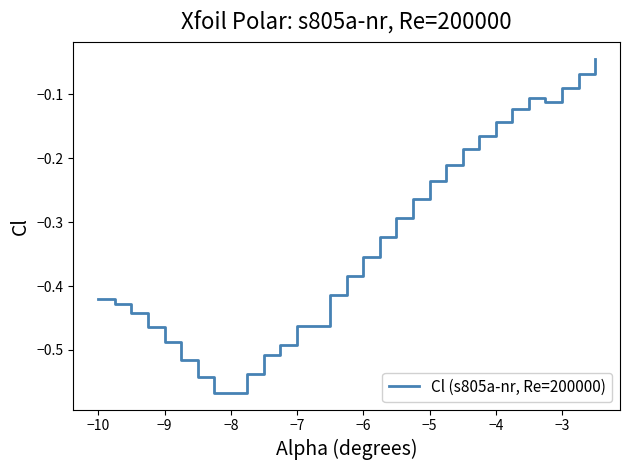

The value at −7 is -0.8. True or false?

False